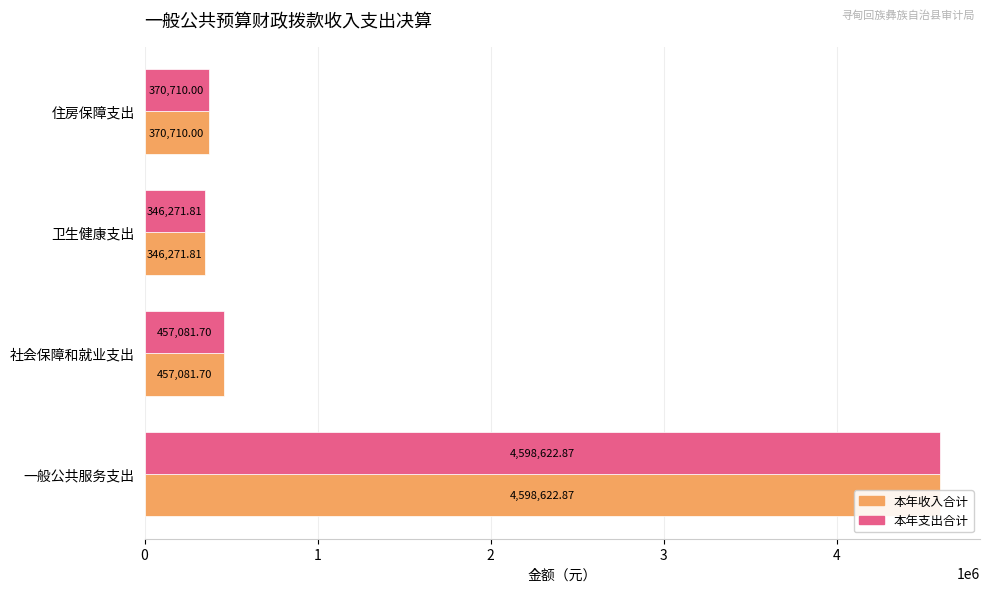

What is the maximum value for 本年支出合计?

4598622.9